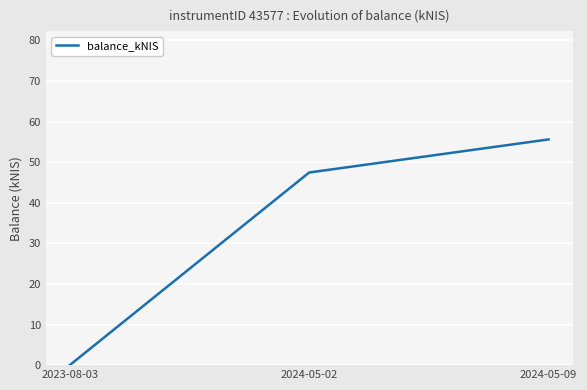

Which has a higher value, 2023-08-03 or 2024-05-09?

2024-05-09